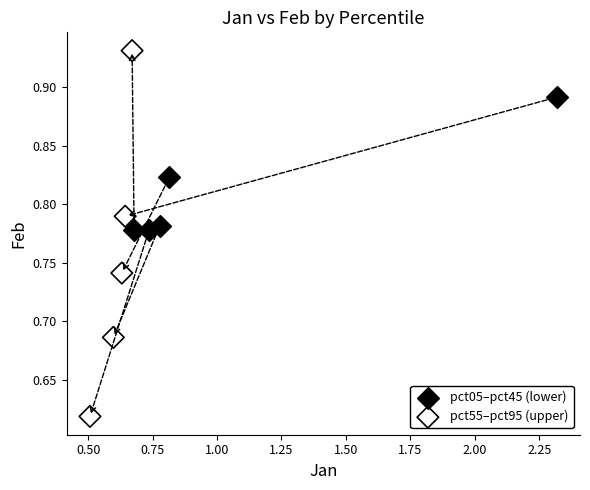

Which series has the largest Y range (max minus min)?

pct55–pct95 (upper)